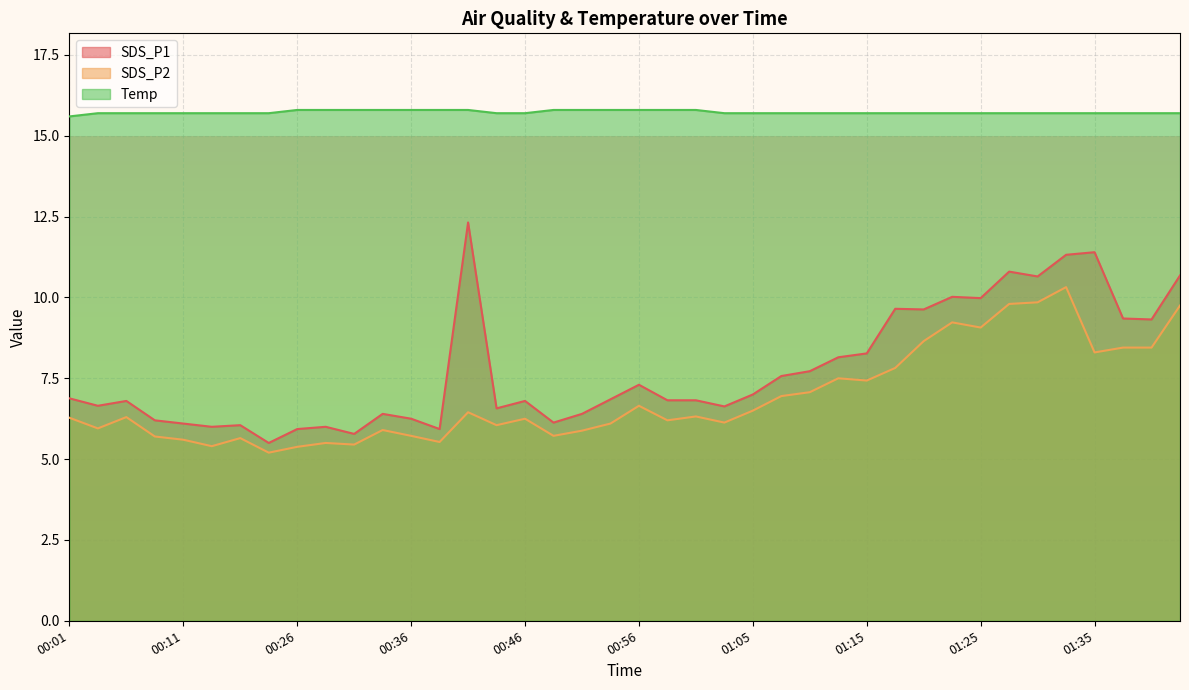

What is the label of the 9th point from the left?

00:26